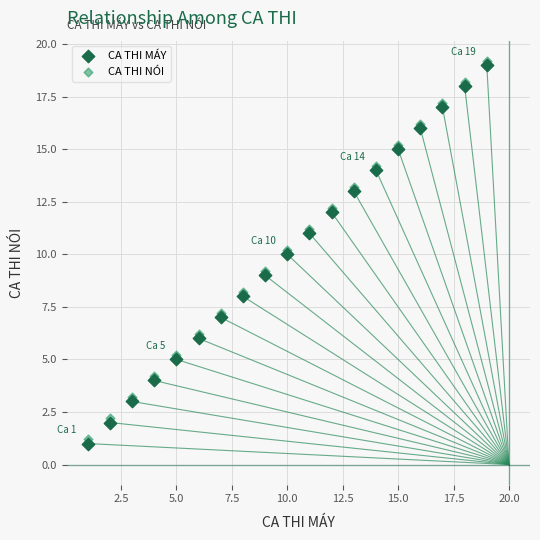

What are all the series names shown in the legend?

CA THI MÁY, CA THI NÓI